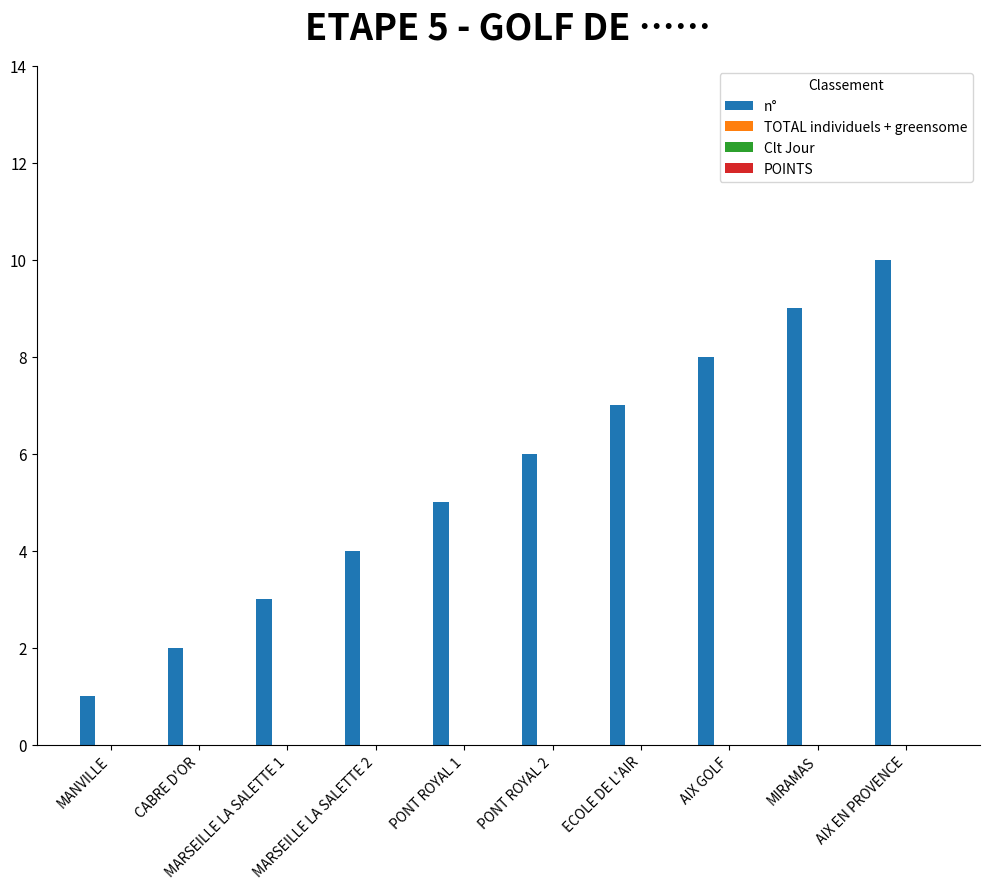

What is the average value?

6